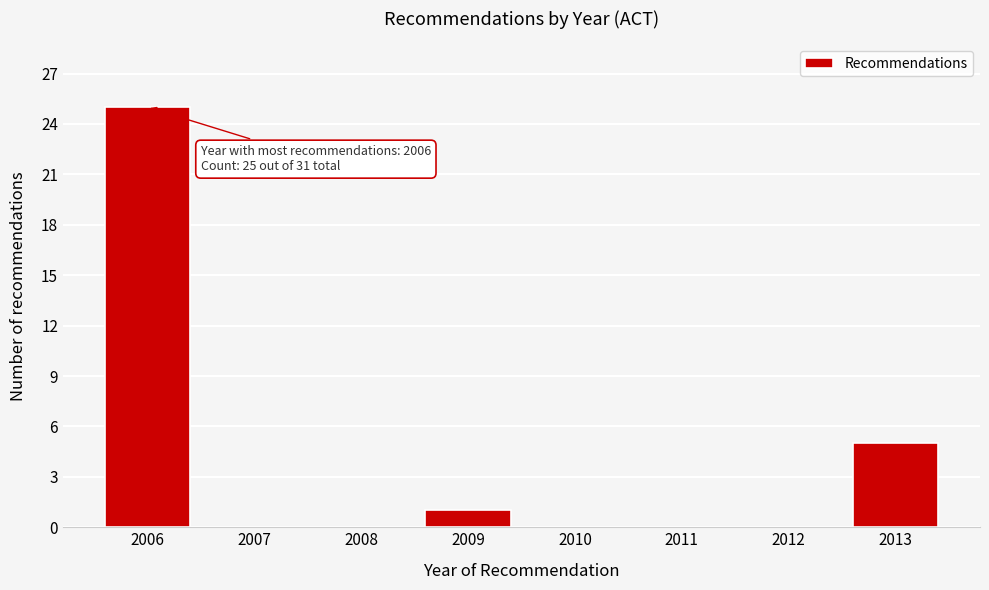

Reading right to left, extract all data points from this chart.

2013=5	2012=0	2011=0	2010=0	2009=1	2008=0	2007=0	2006=25